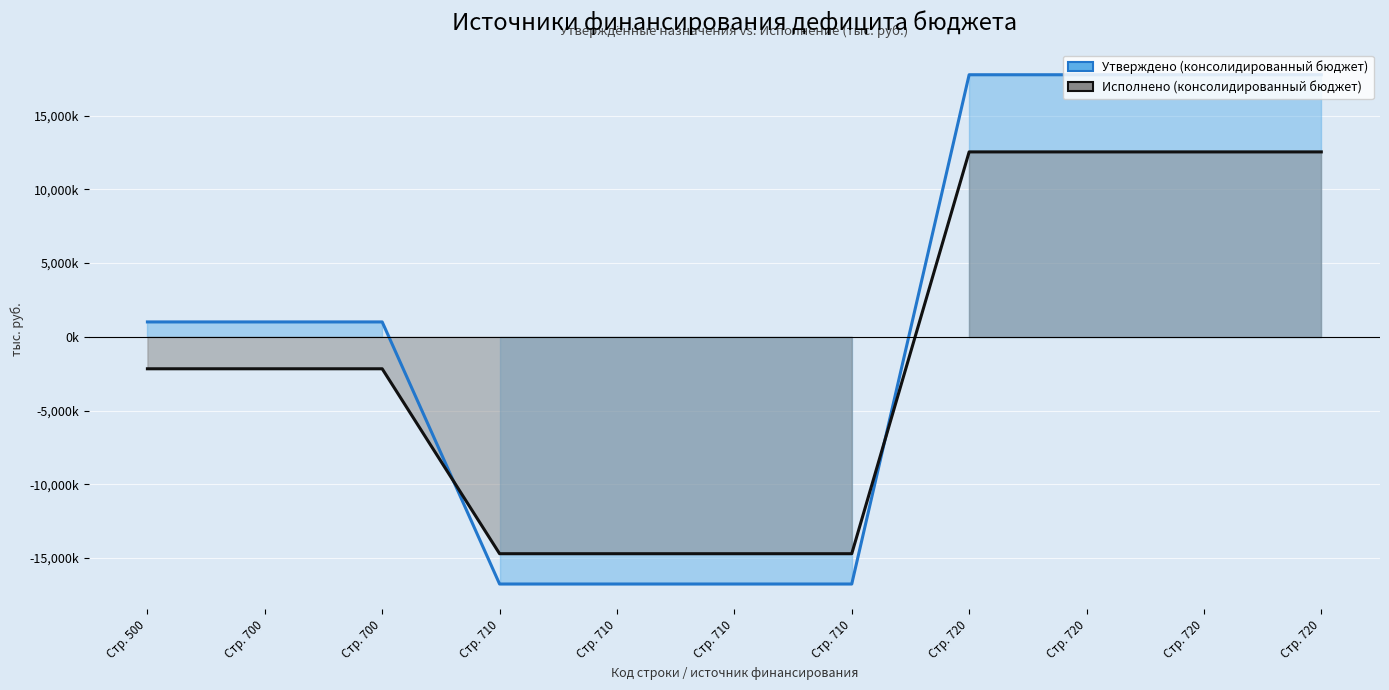

What is the difference between the highest and lowest values at Стр. 720?

5234190.5